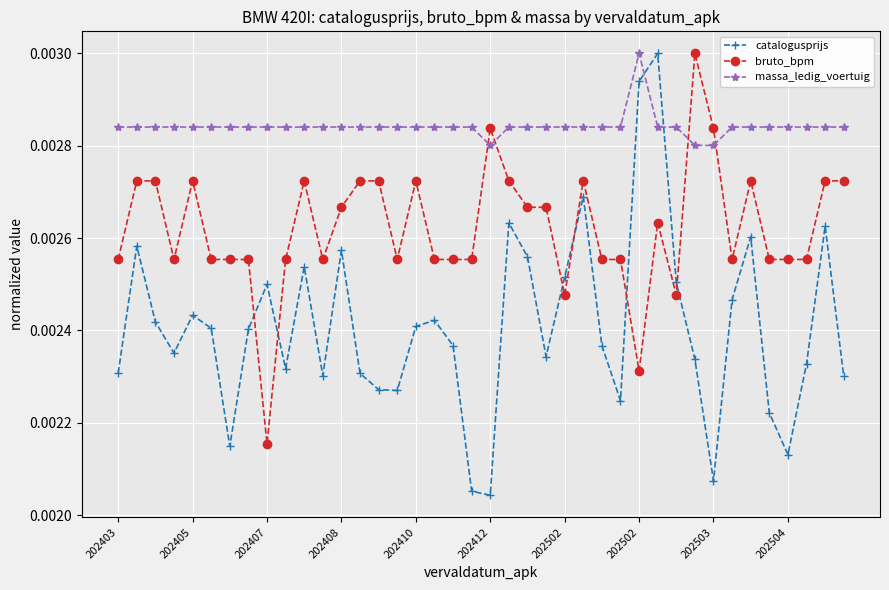

Count the bruto_bpm values in the range 0 to 1.

40